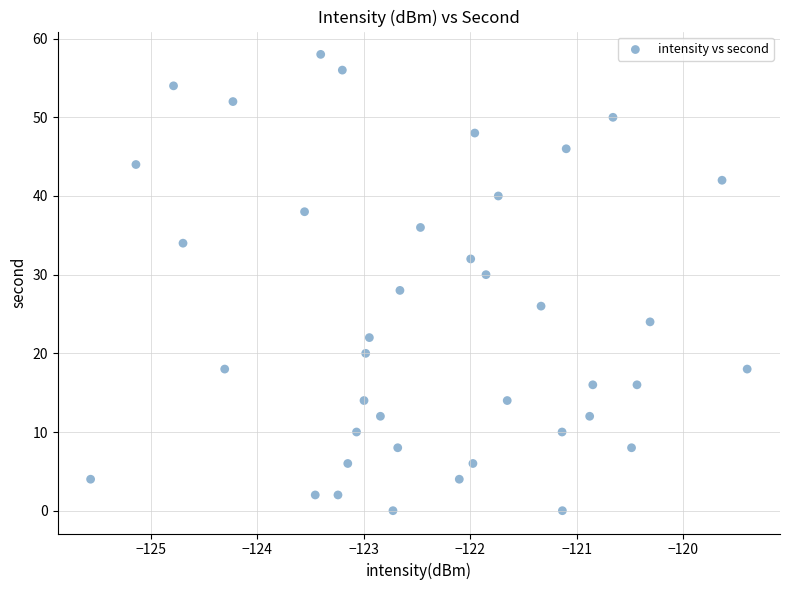

What is the range of Y values (max minus min)?

58